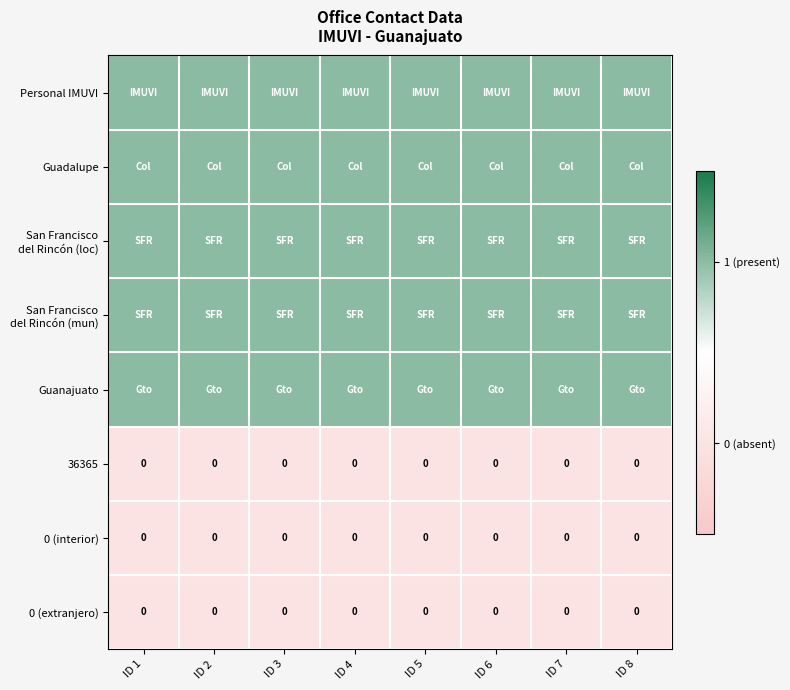

The 0 (interior) series shows 0 at ID 5. True or false?

True